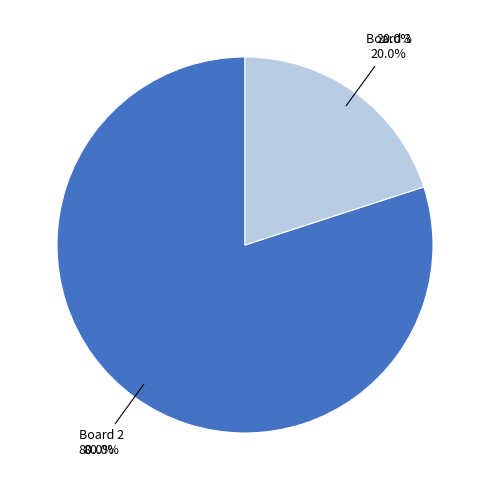

To the nearest percent, what is the combined percentage of Board 3 and Board 2?

100%